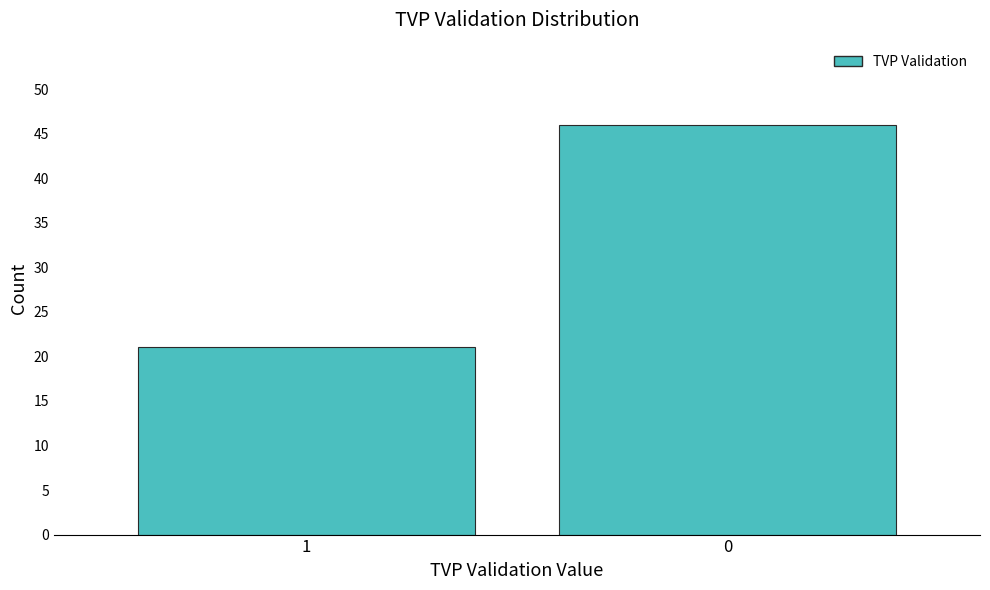

Reading left to right, what are all the values shown in this chart?

21	46